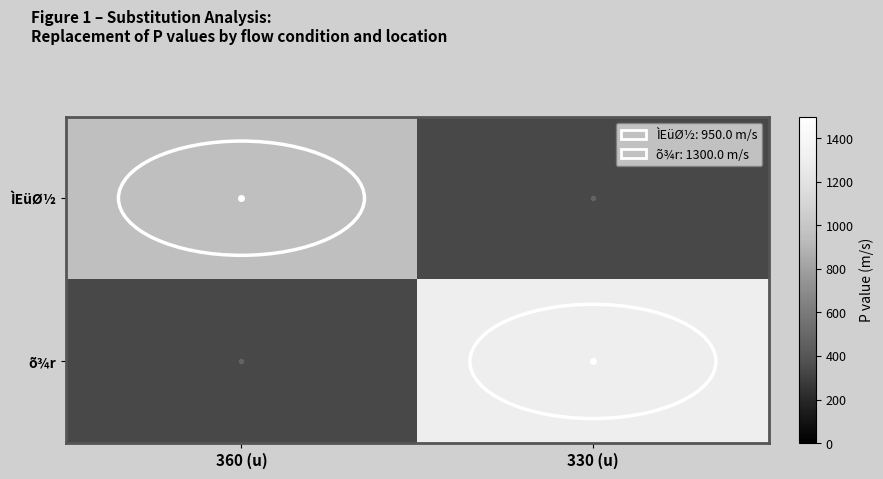

Reading left to right, transcribe all the data shown in this chart.

ÌEüØ½: 360 (u)=950.0	330 (u)=337.5
õ¾r: 360 (u)=337.5	330 (u)=1300.0